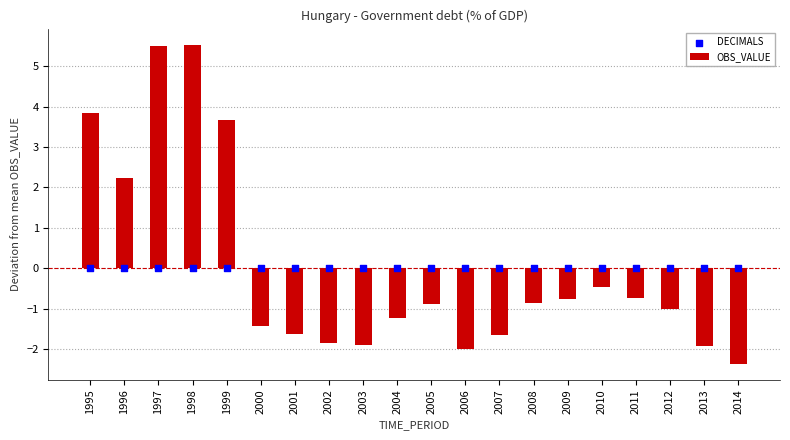

Which series has the widest spread of Y values?

OBS_VALUE